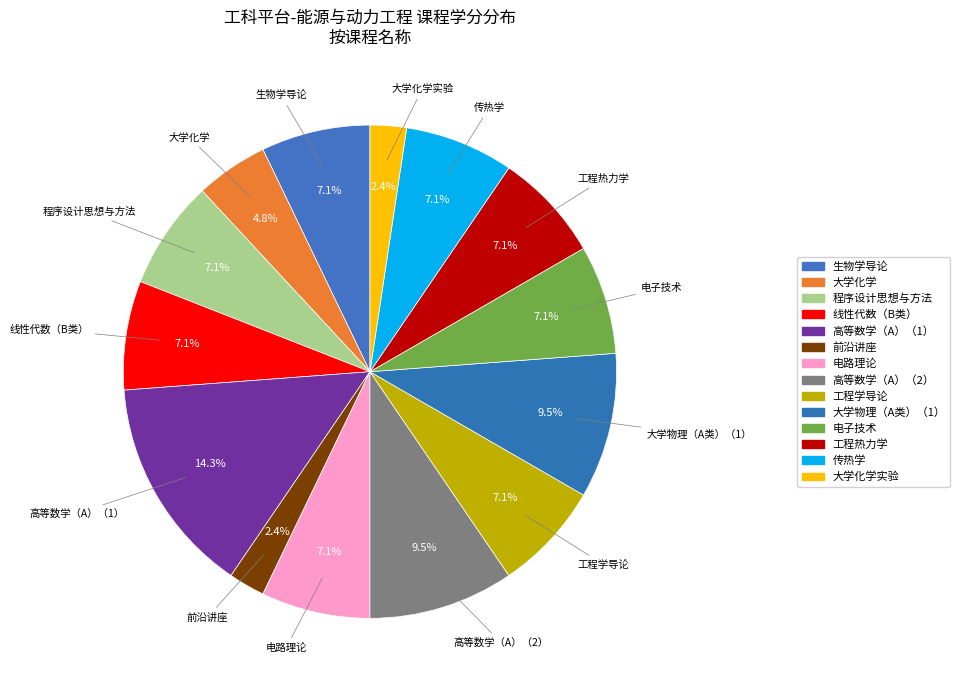

Does any single category account for the majority?

No